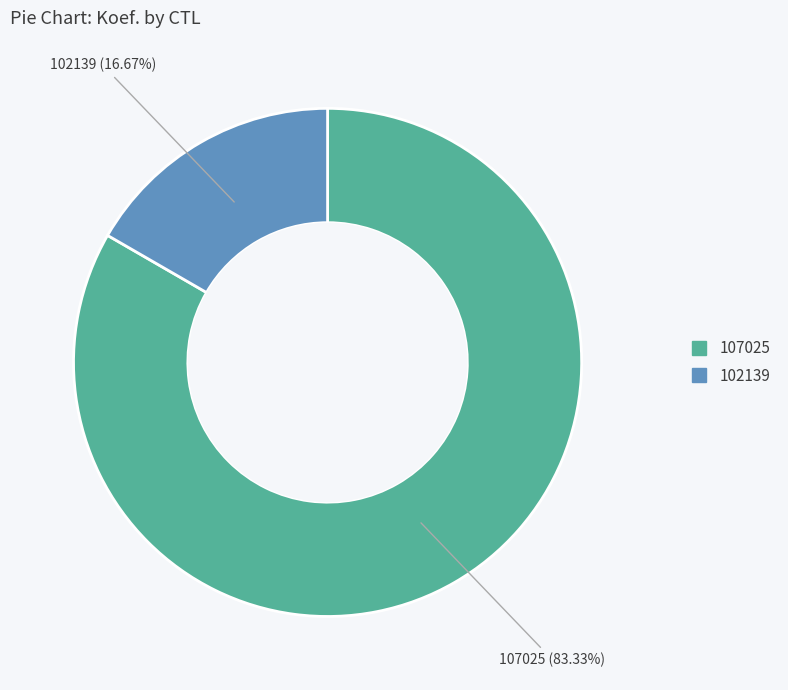

Do 102139 and 107025 together represent more than half of the pie?

Yes